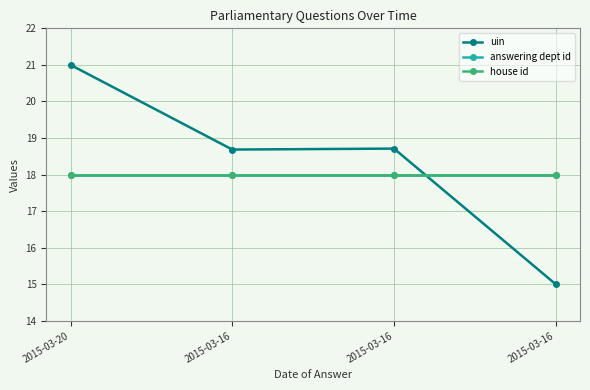

Which series has the largest range (max minus min)?

uin